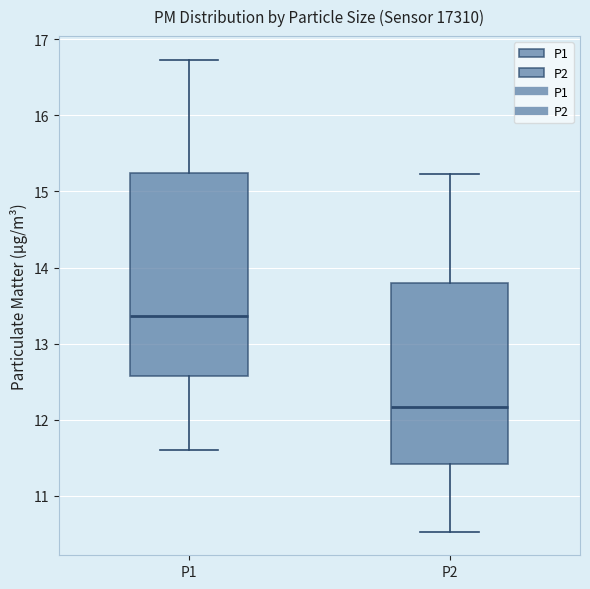

Which box is the tallest, from its lower edge to its upper edge?

P1